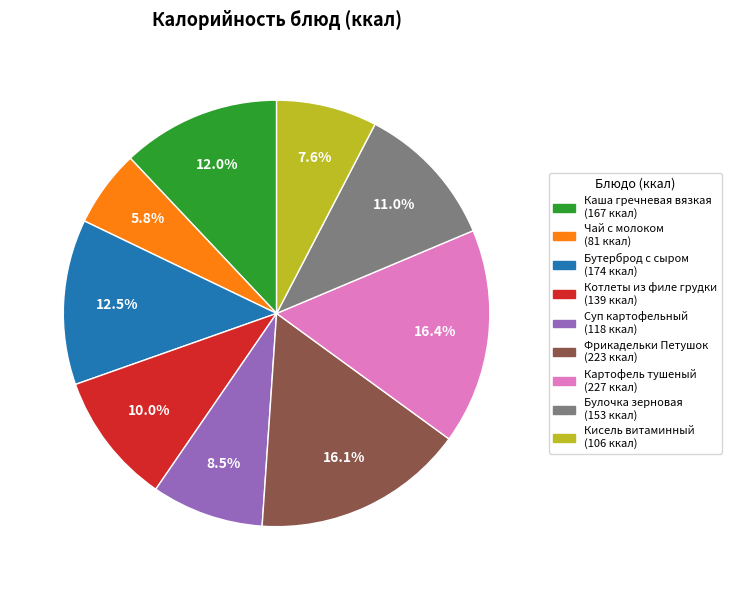

To the nearest percent, what portion does Каша гречневая вязкая represent?

12%